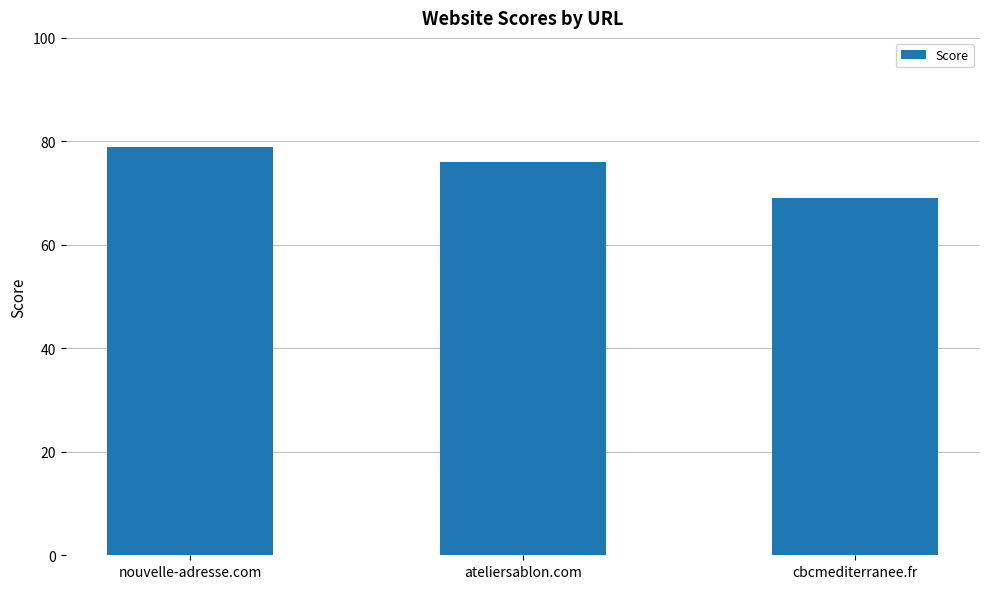

What is the label of the 1st bar from the left?

nouvelle-adresse.com